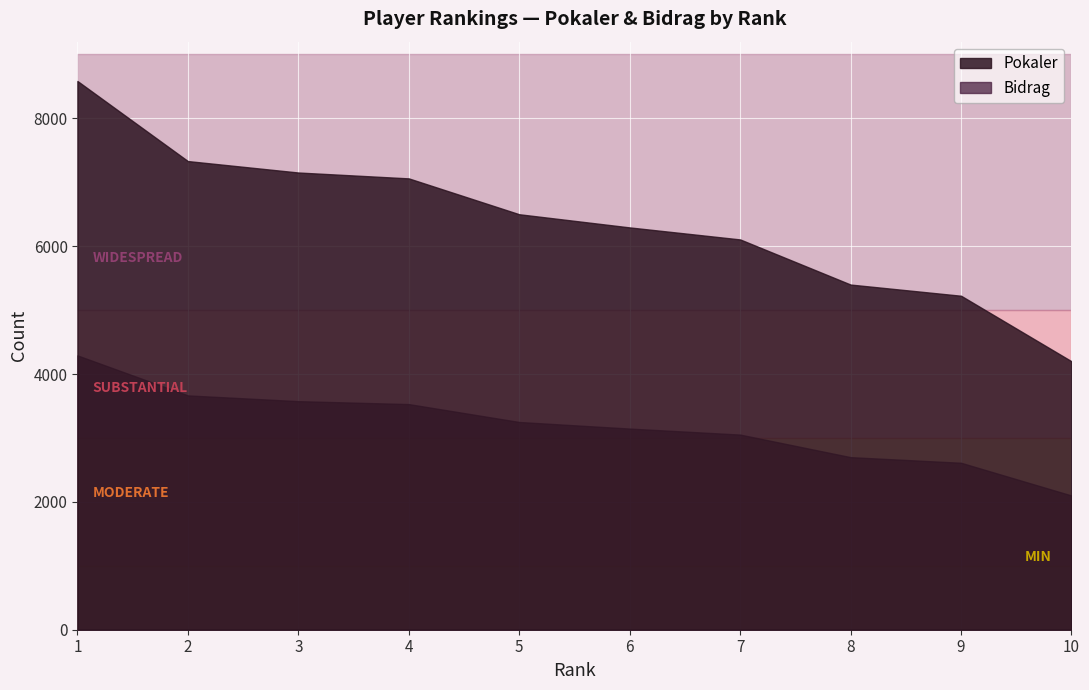

Rank the series by their maximum value, from lowest to highest.

Bidrag, Pokaler